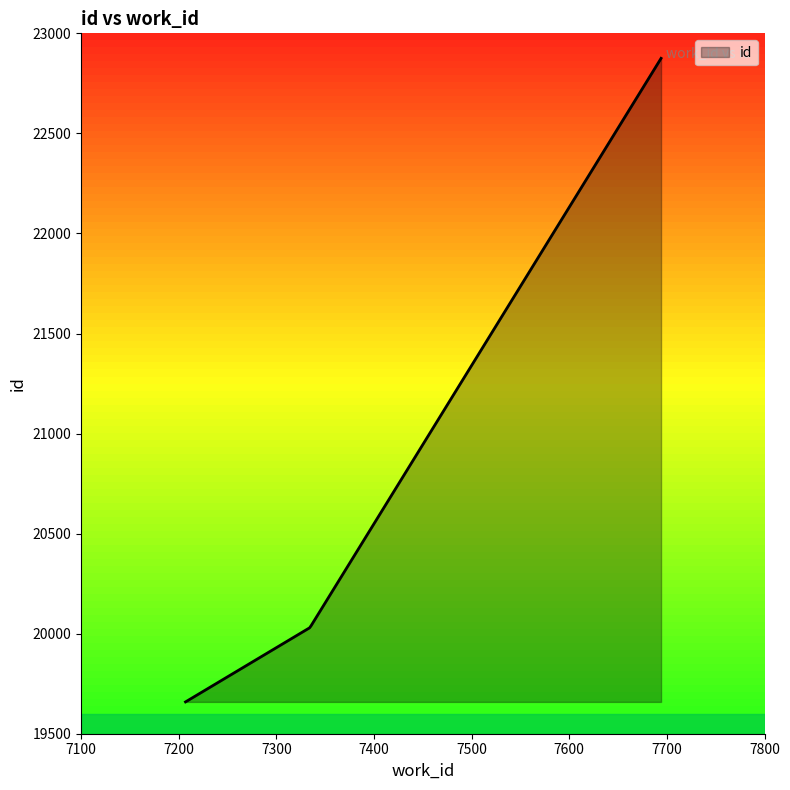

What is the maximum value shown in the chart?

22875.0